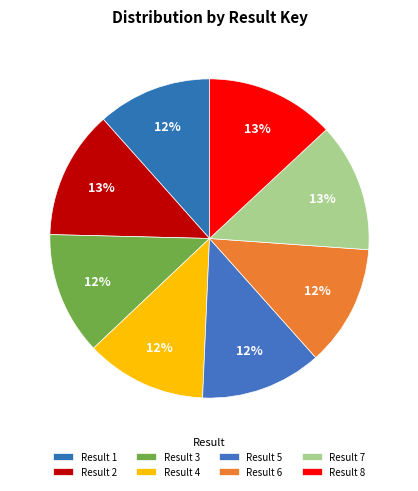

Which has a higher value, Result 4 or Result 7?

Result 7